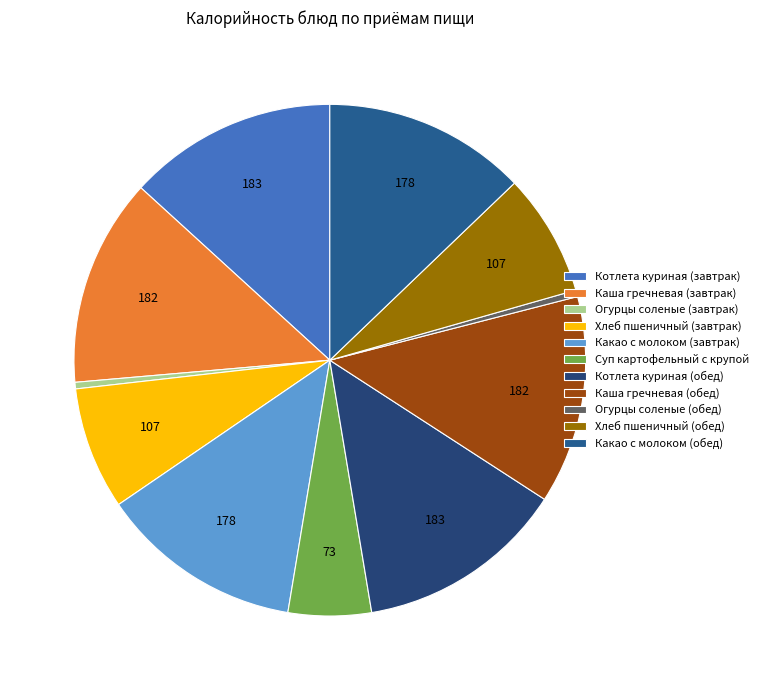

What is the ratio of the value at Котлета куриная (завтрак) to the value at Суп картофельный с крупой?

2.5